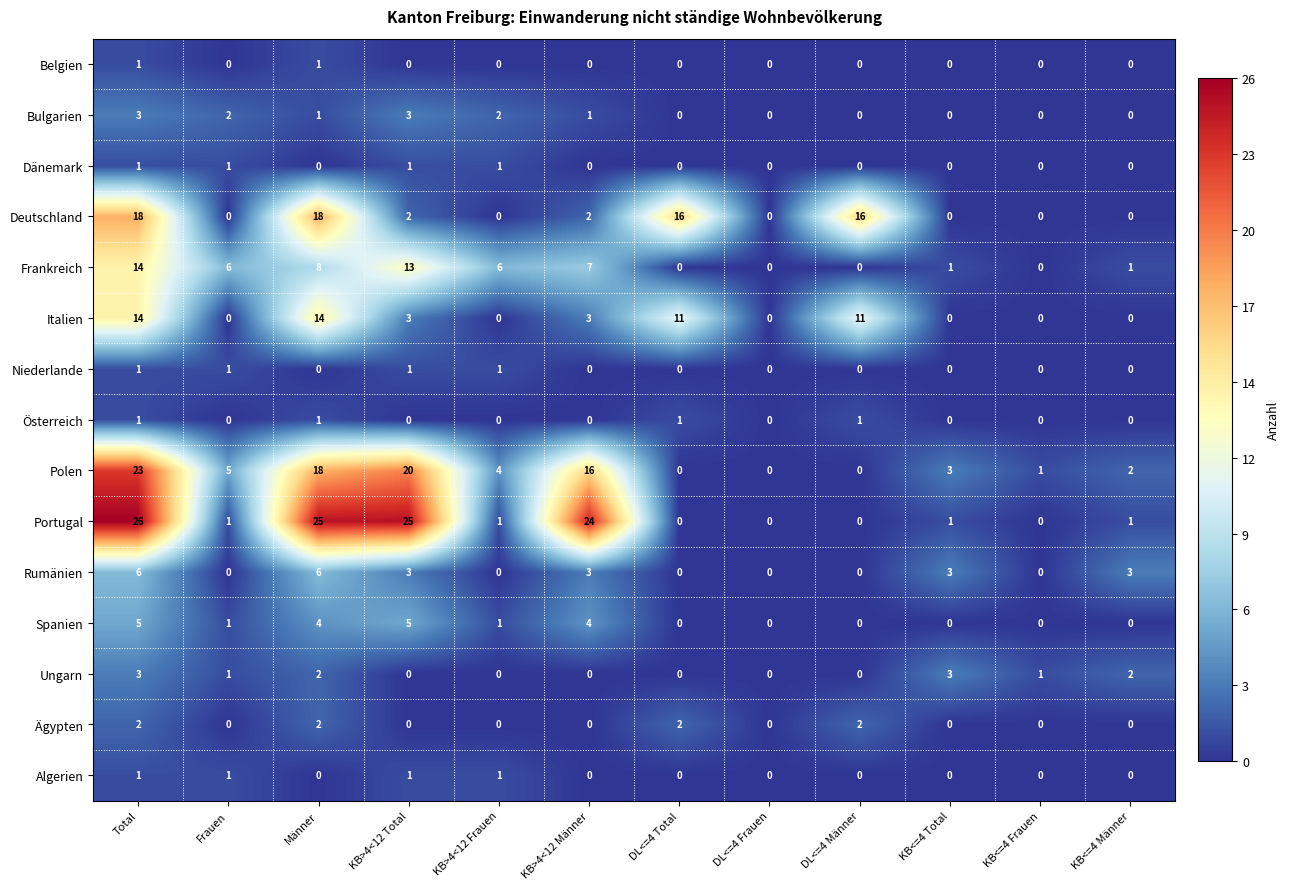

How many Algerien values are between 0 and 1?

12